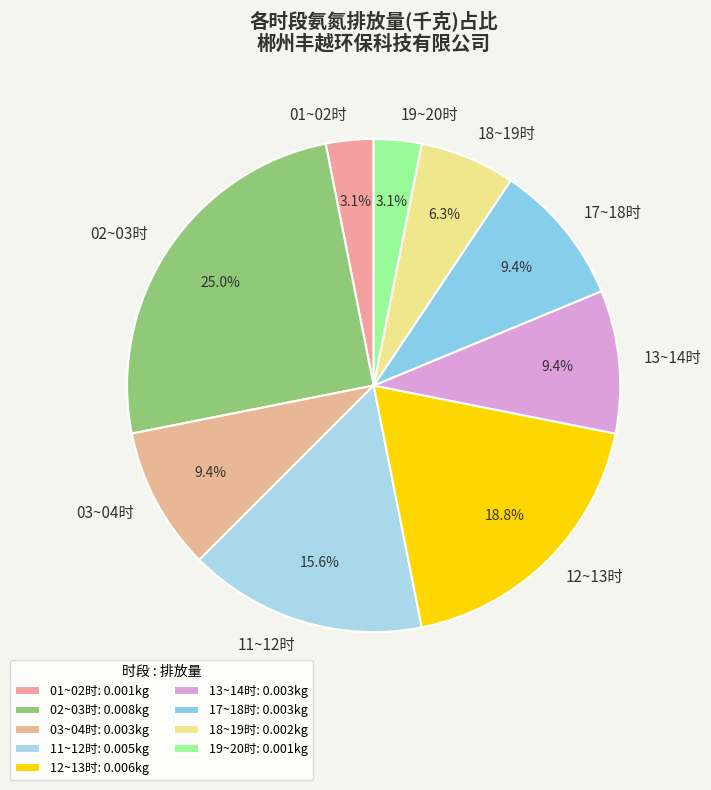

What percentage do 13~14时 and 19~20时 together represent?

12.5%